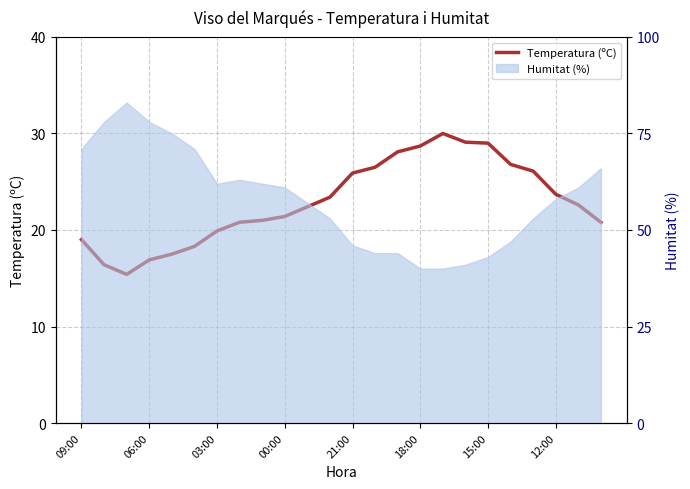

Count the number of values greater than 22.

13